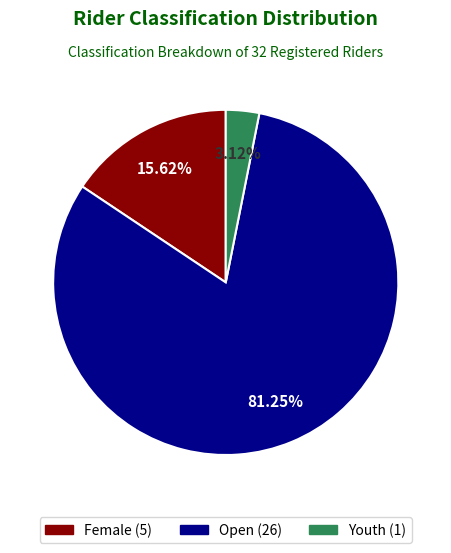

Is there any slice that represents more than half of the pie?

Yes